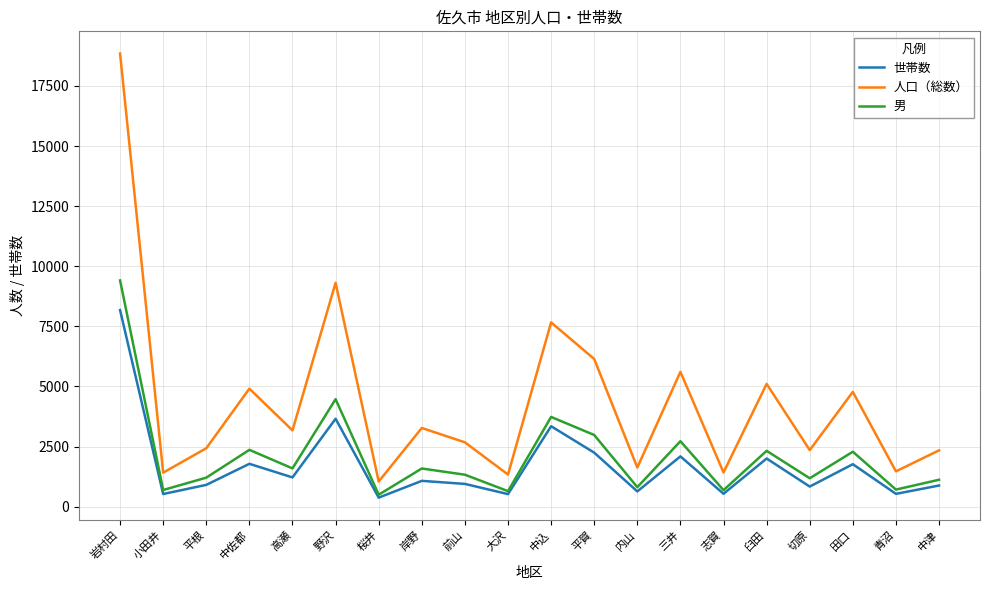

Rank the series by their average value, from highest to lowest.

人口（総数）, 男, 世帯数